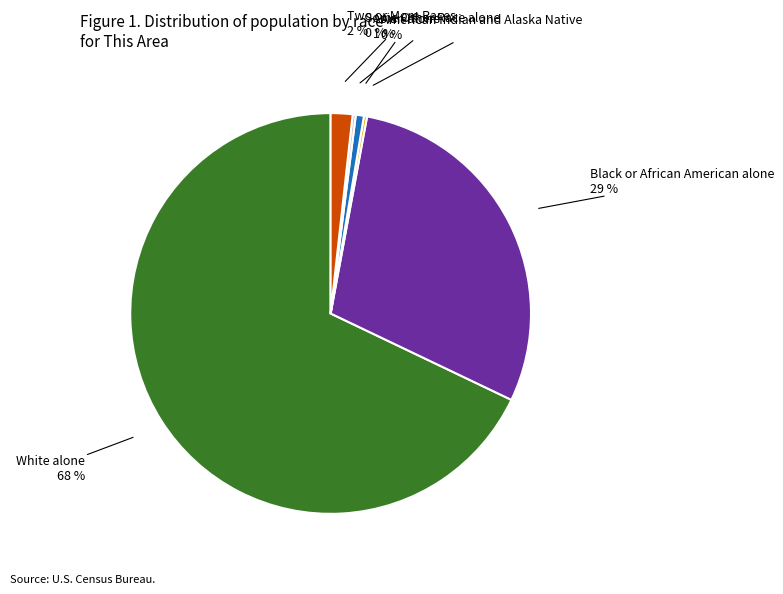

Is the sum of Two or More Races and Asian alone greater than half?

No